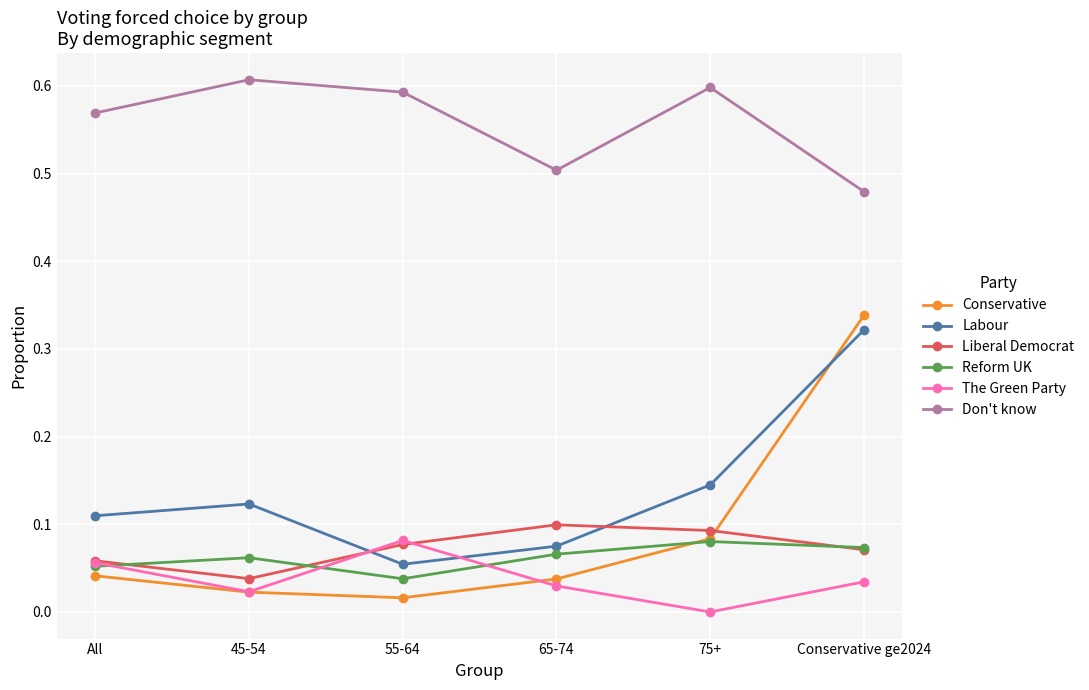

Does the chart have visible grid lines?

Yes